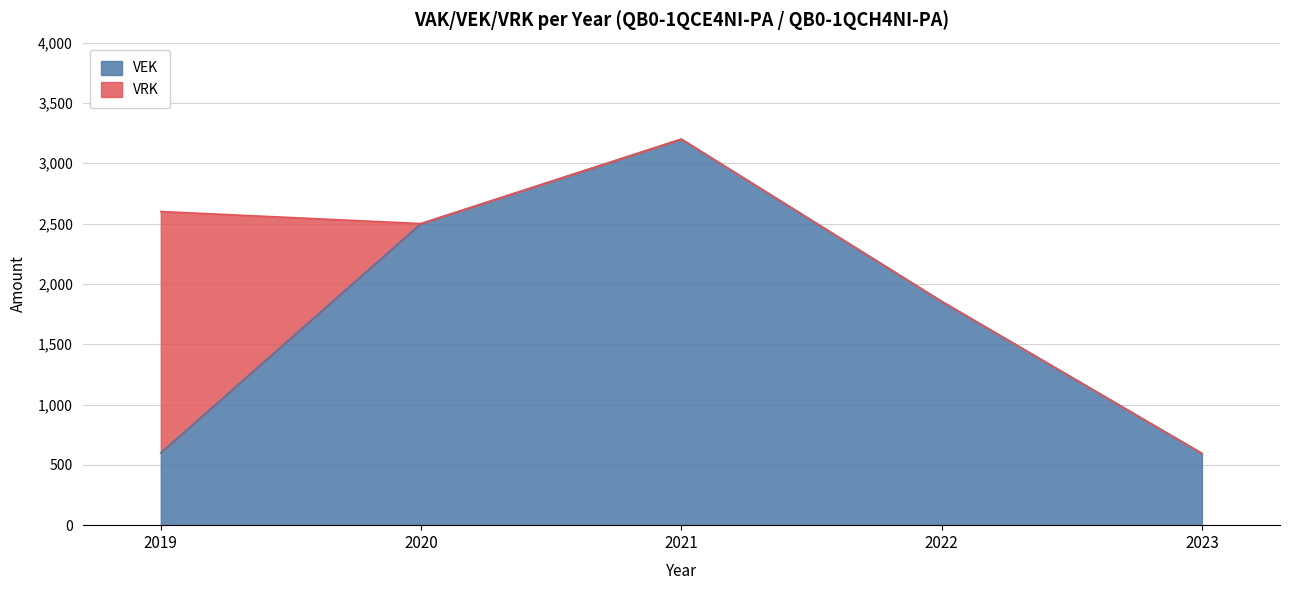

Between 2021 and 2023, which is larger?

2021